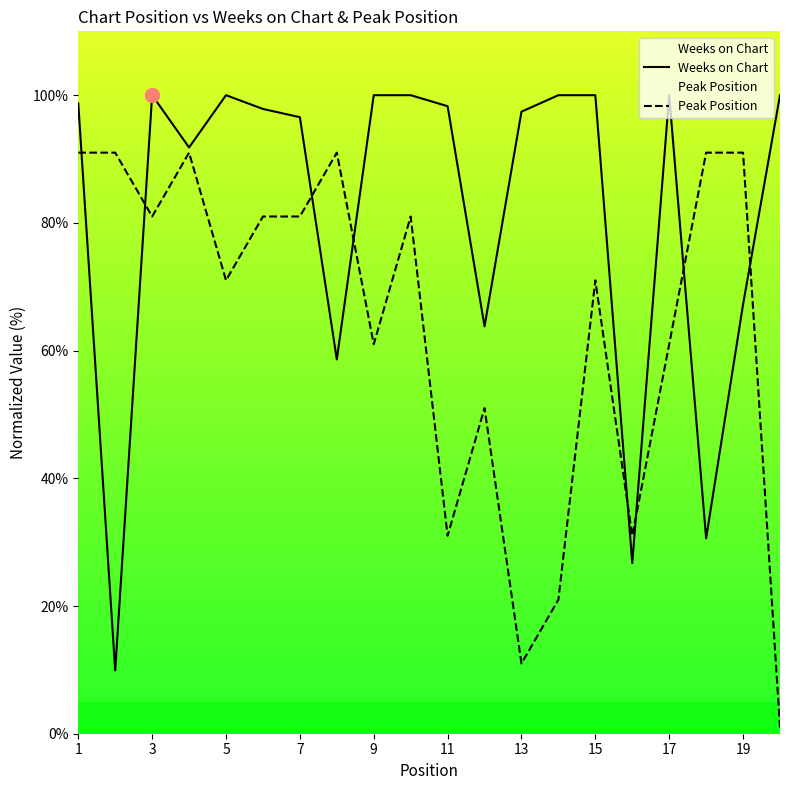

True or false: Peak Position and Weeks on Chart intersect in this chart.

True